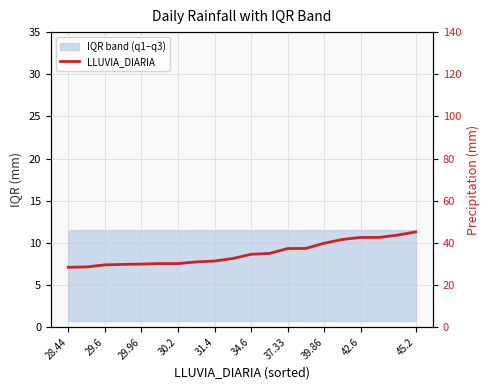

What is the difference between the maximum and minimum values?

16.8